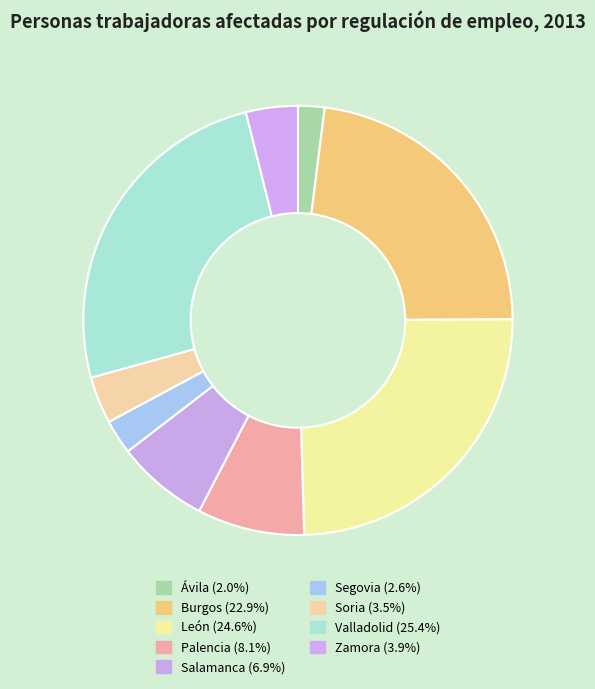

To the nearest percent, what is the difference between the Segovia and León slice percentages?

22%